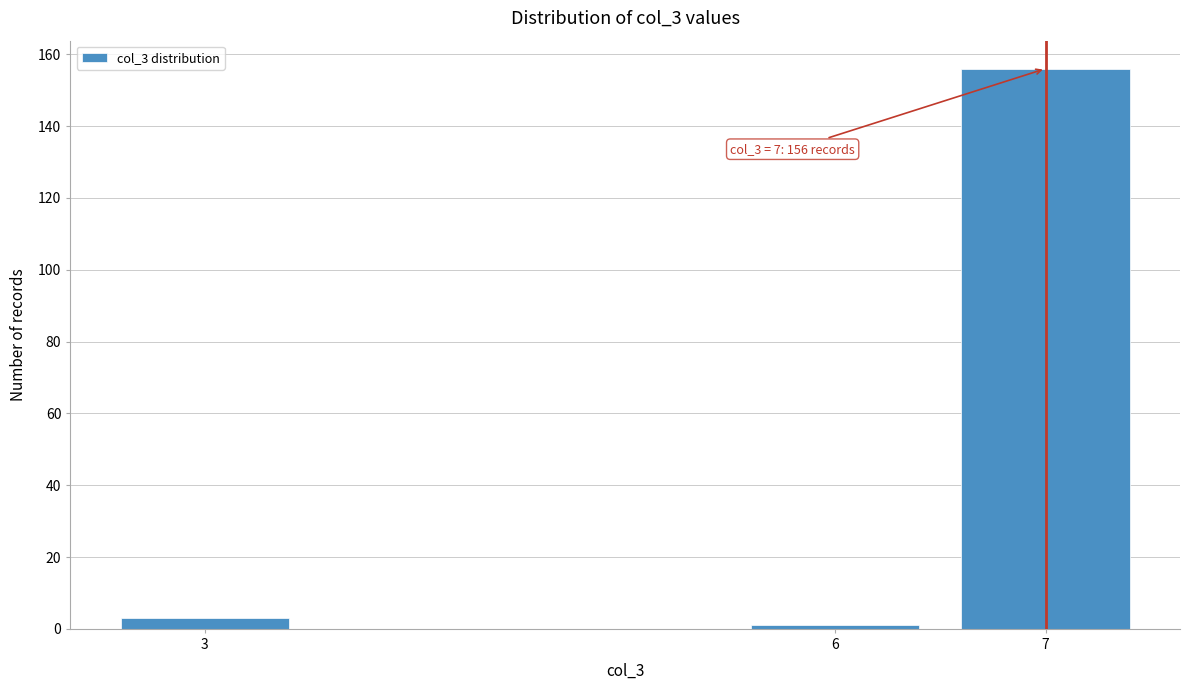

Reading left to right, transcribe all the data shown in this chart.

3=3	6=1	7=156